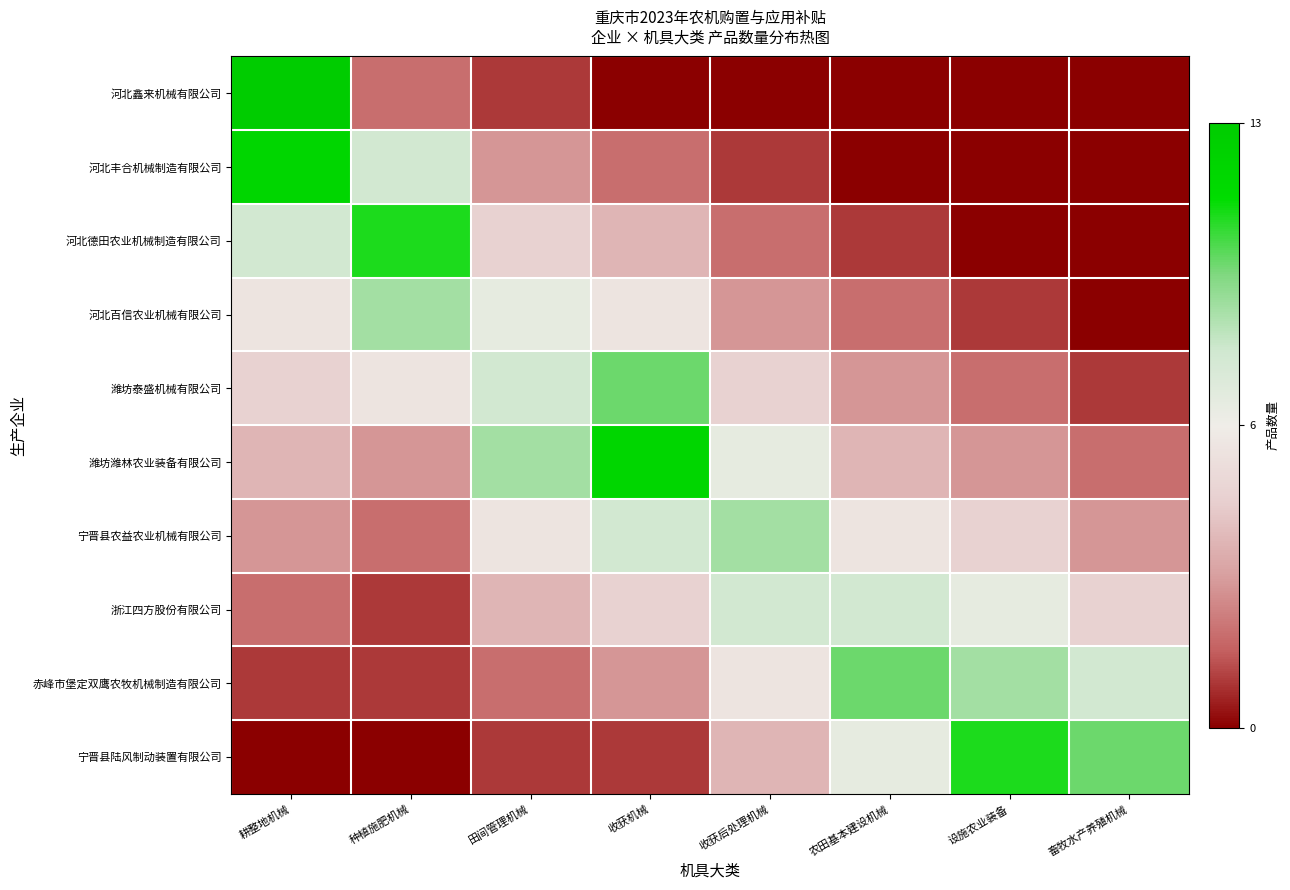

Which series has the largest total across all categories?

潍坊潍林农业装备有限公司